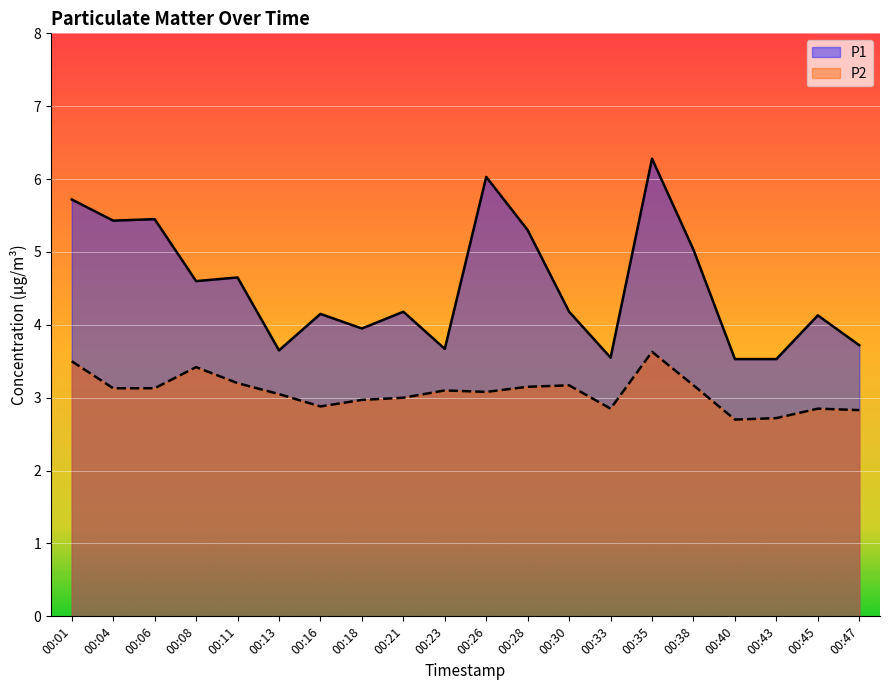

What is the sum of all P2 values?

61.5